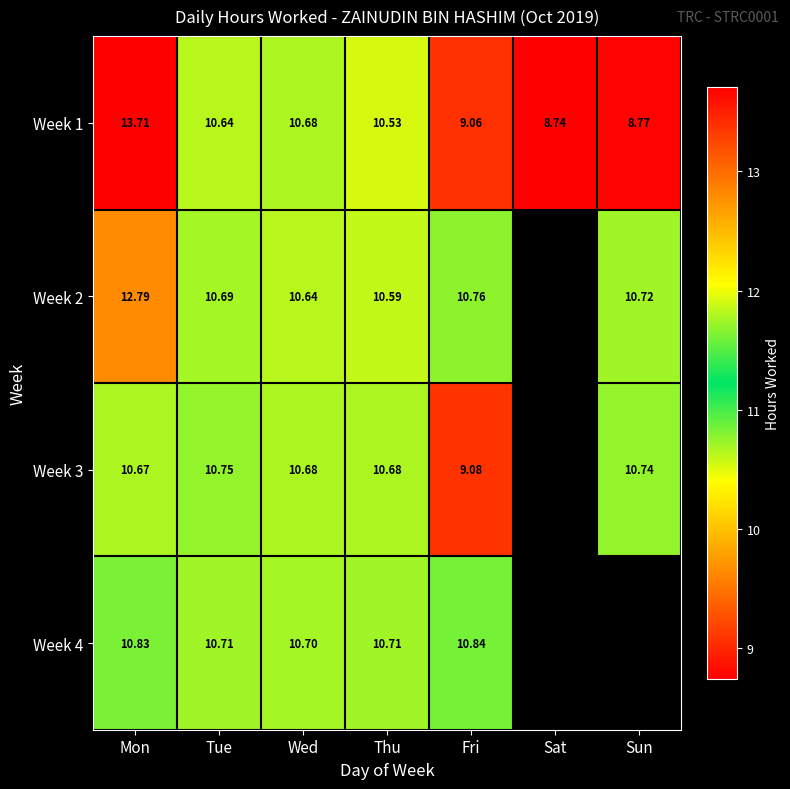

Where does the Week 1 series first go above 10?

Mon